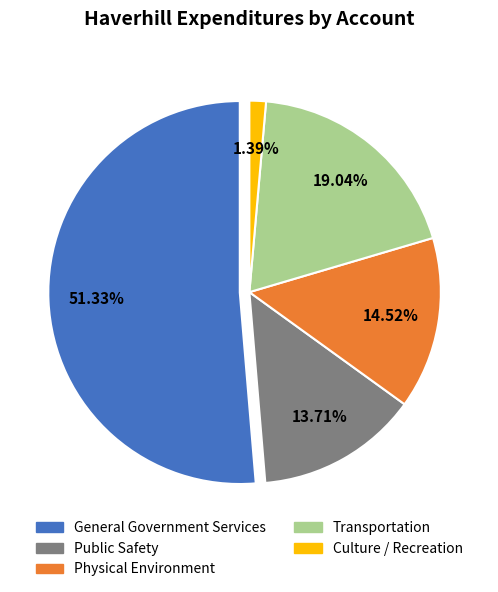

To the nearest percent, what is the difference between the largest and smallest slice percentages?

50%